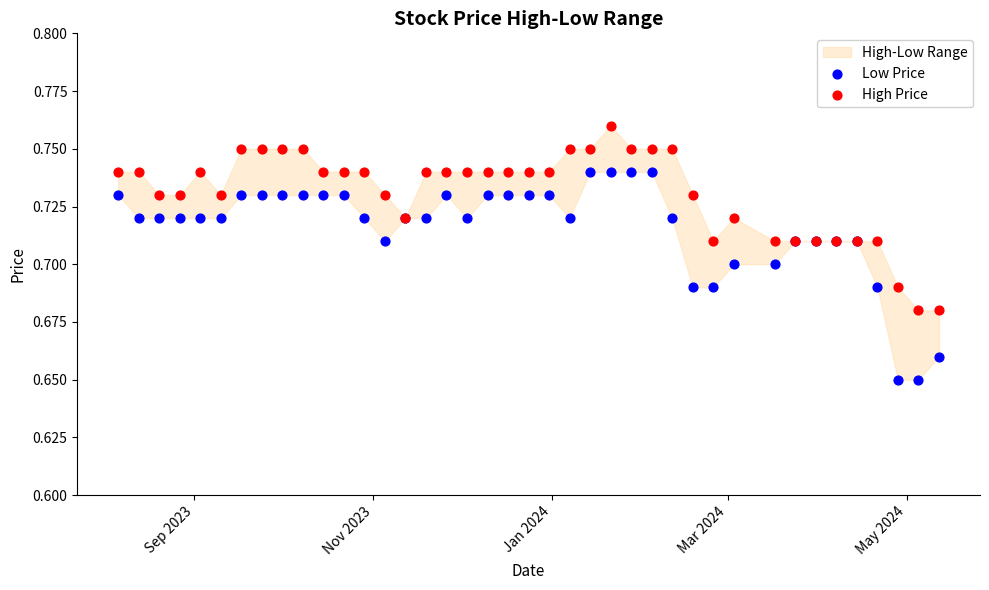

Which series reaches the maximum Y coordinate?

High Price